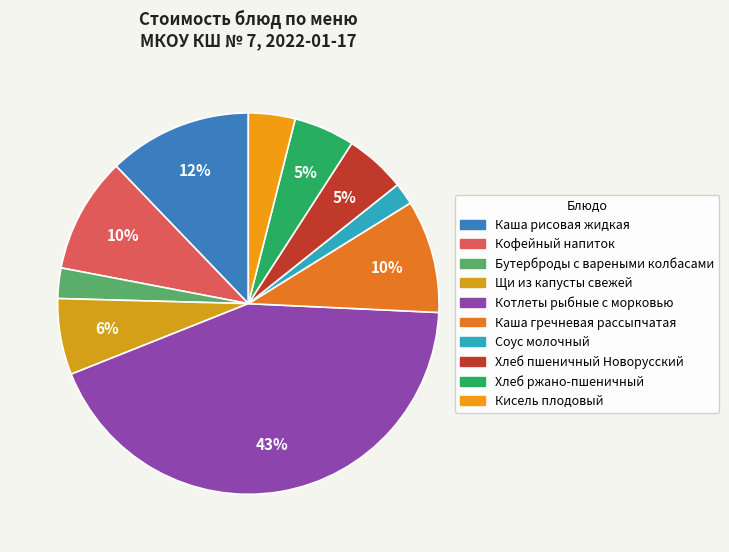

How many slices are in this pie chart?

10